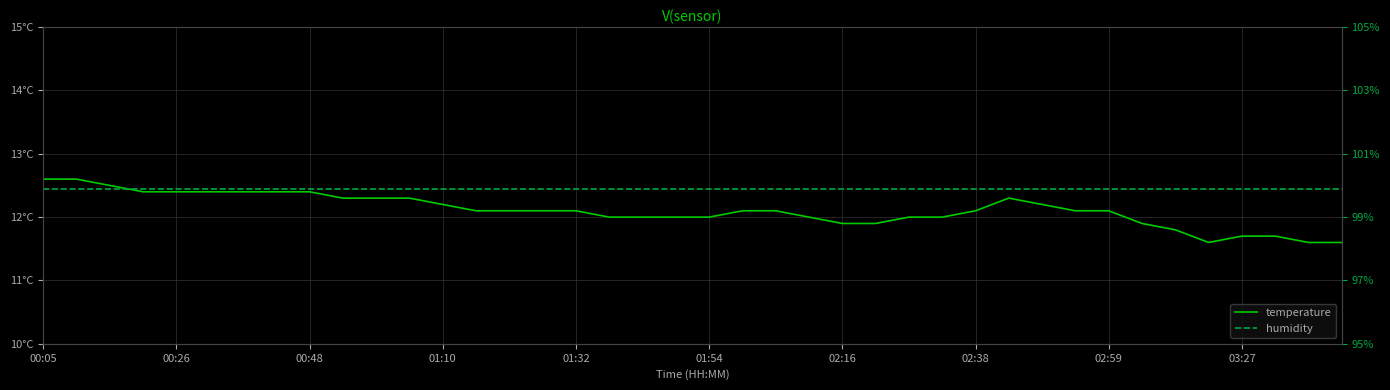

Is the value of humidity at 17 greater than the value of temperature at 38?

Yes